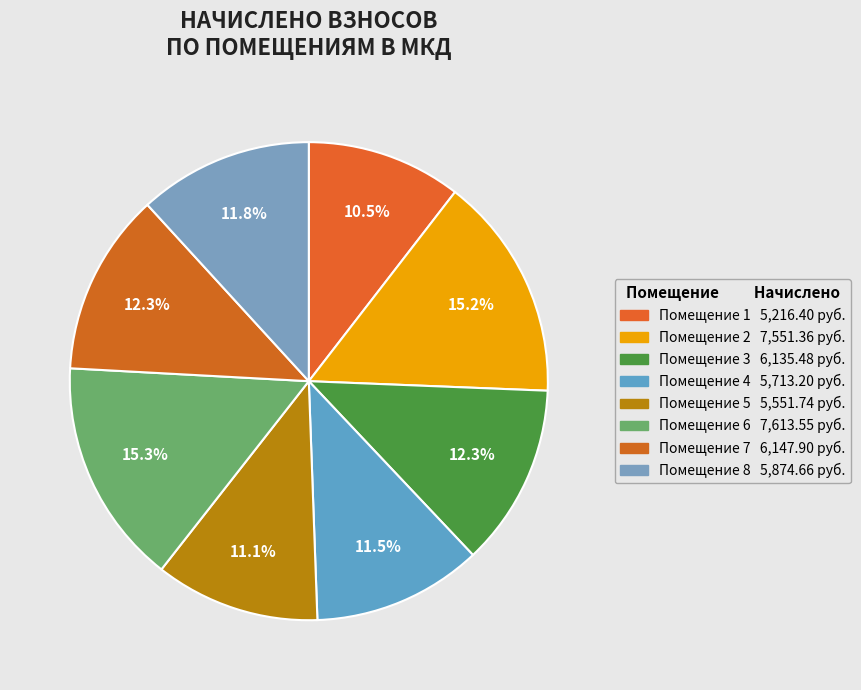

Is there any slice that represents more than half of the pie?

No